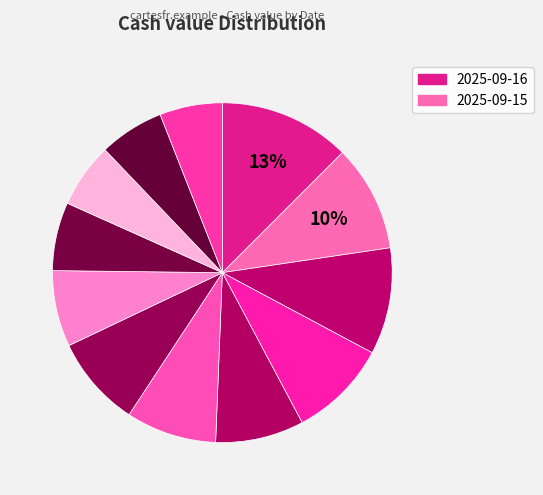

Count the number of slices in the pie.

12